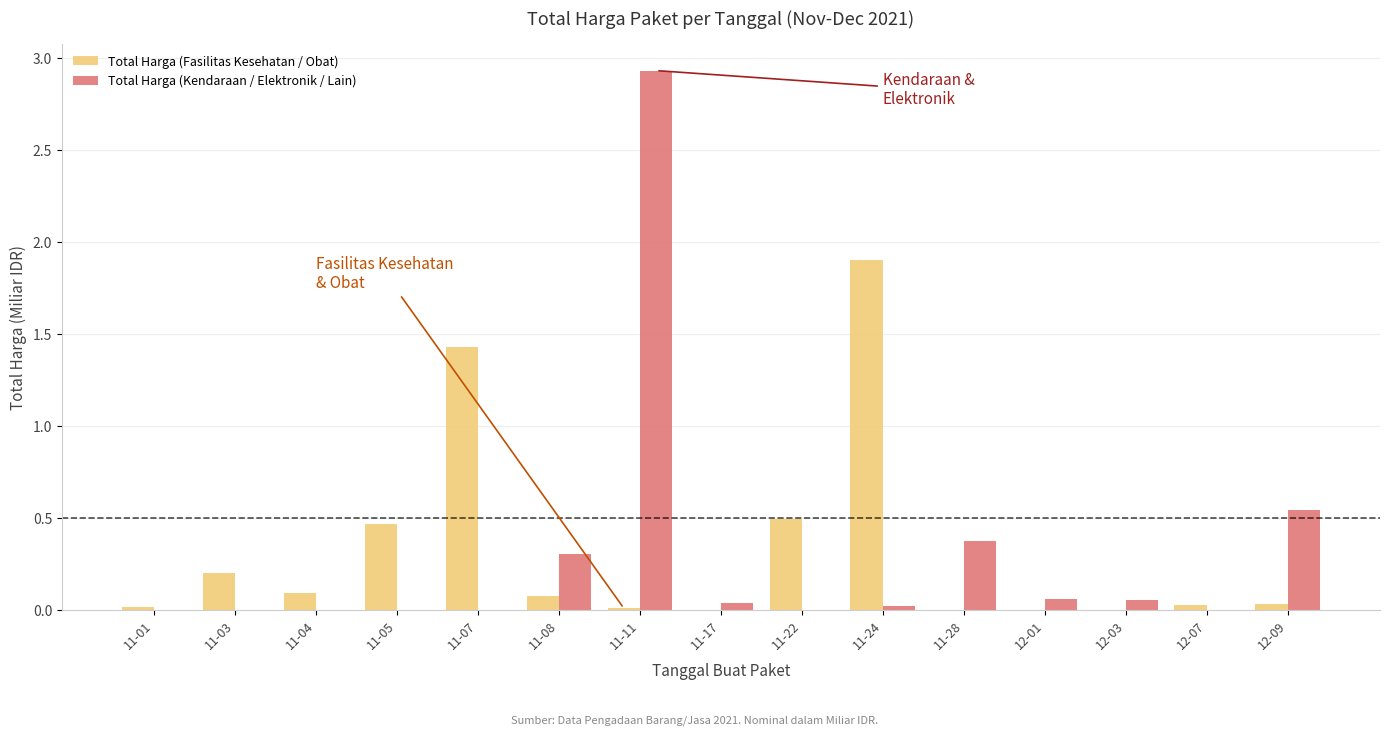

Is the value of Total Harga (Kendaraan / Elektronik / Lain) at 11-04 greater than the value of Total Harga (Fasilitas Kesehatan / Obat) at 11-22?

No